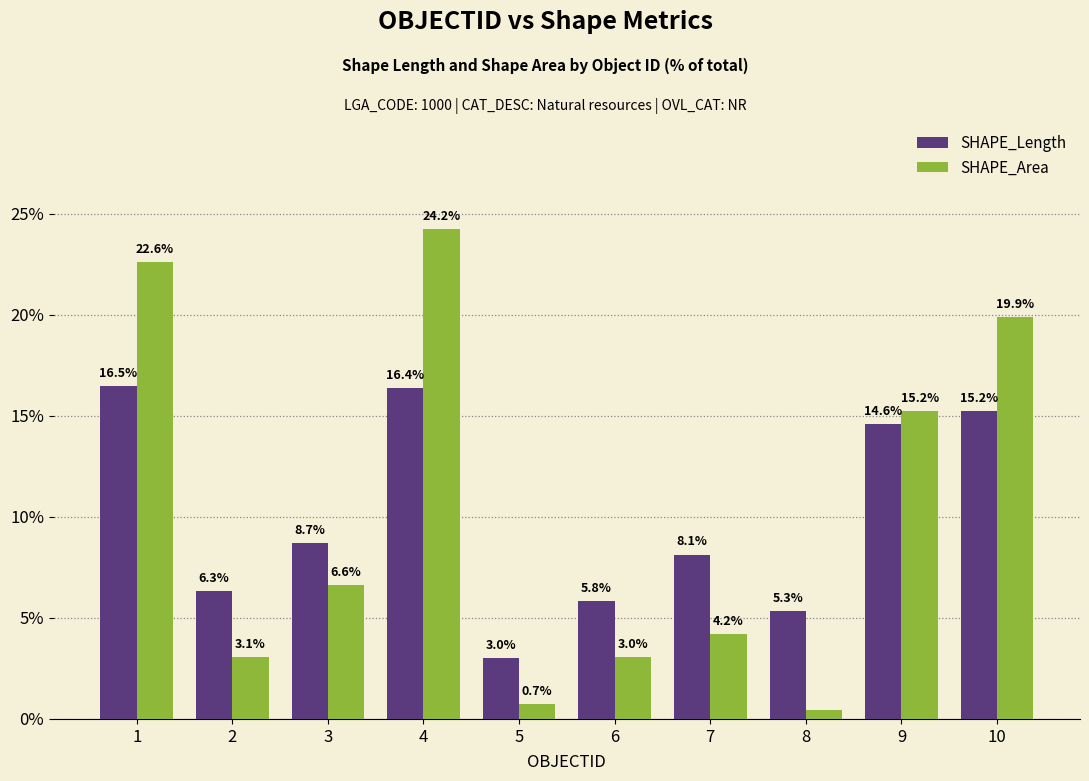

What are all the series names shown in the legend?

SHAPE_Length, SHAPE_Area